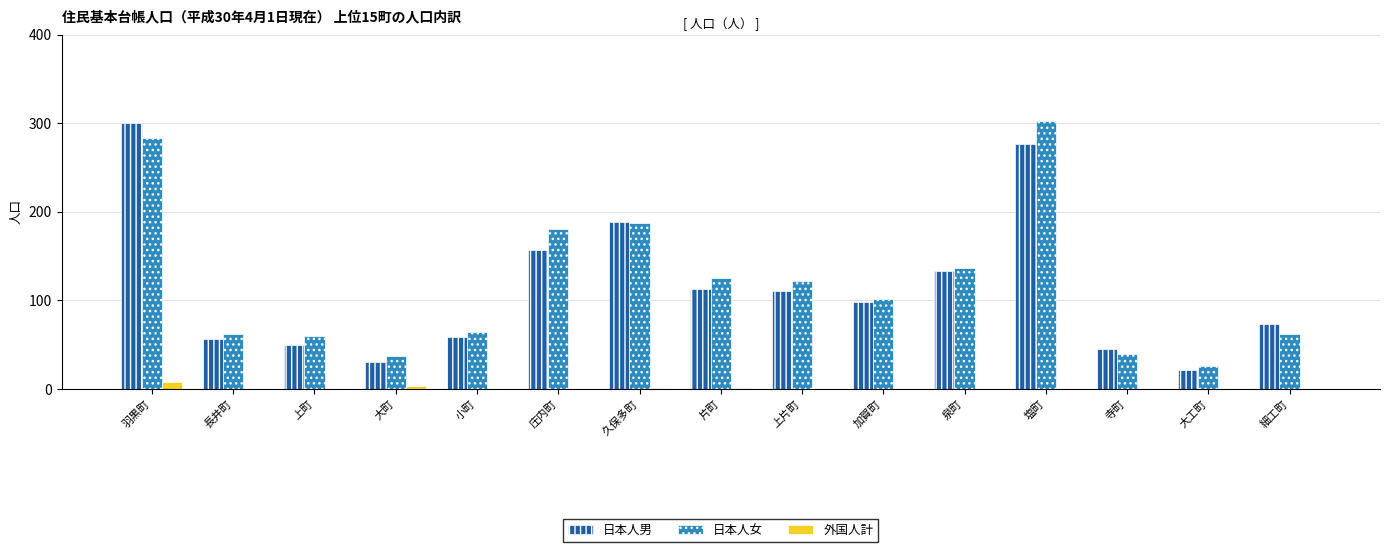

The 日本人女 series shows 102 at 細工町. True or false?

False